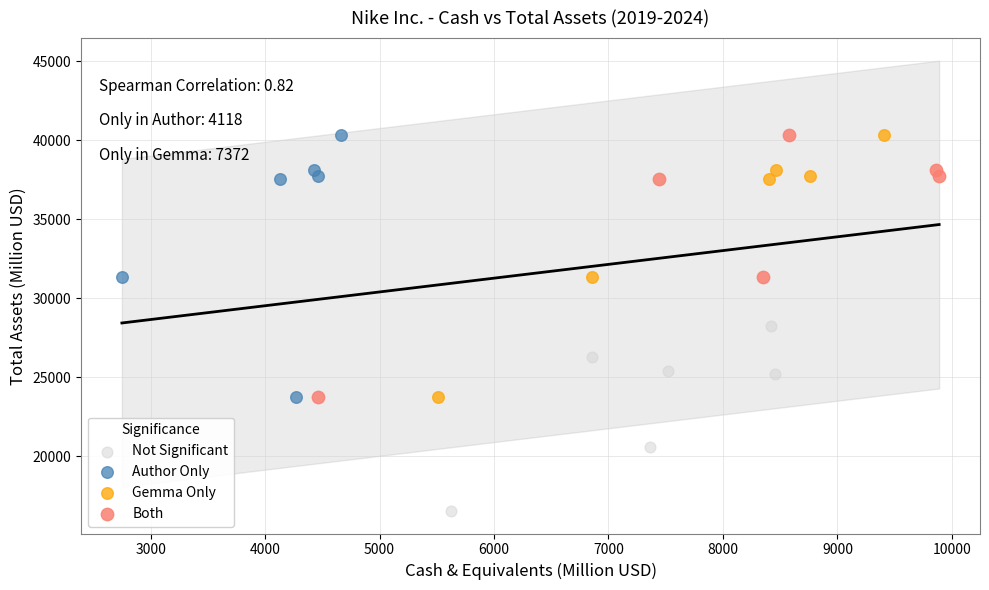

Which series contains the lowest Y value?

Not Significant